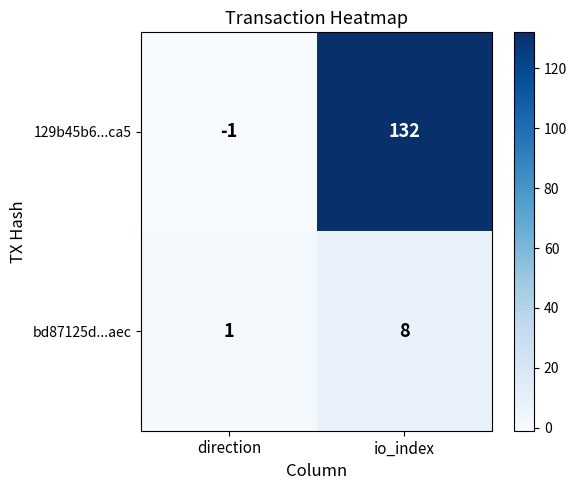

At which label is 129b45b6...ca5 closest to 65?

direction